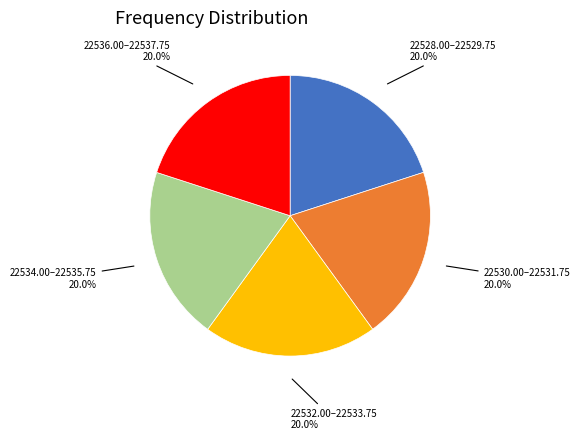

Is there any slice that represents more than half of the pie?

No